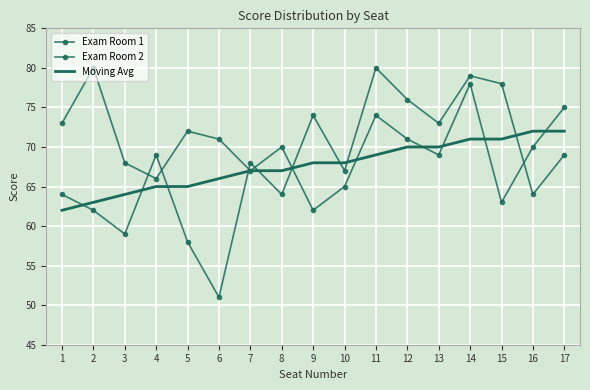

What is the value of the Moving Avg point at the 15th from the left?

71